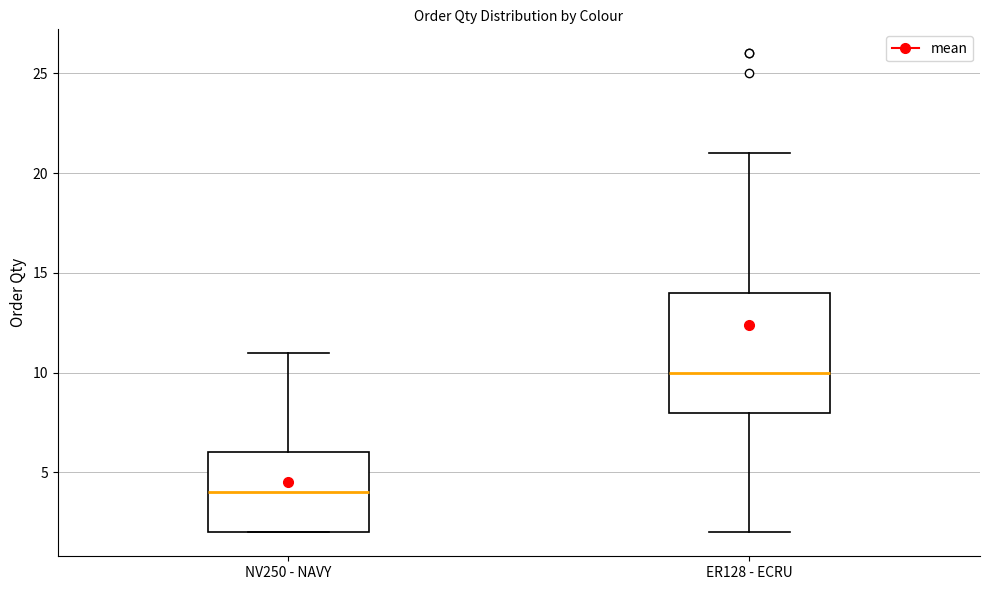

Reading left to right, read every box against the y-axis: the position of its median line, the range the box covers, and the ends of its whiskers. The values are not printed on the chart, so give them approximately, as read against the axis.

NV250 - NAVY: median 4, box 2 to 6, whiskers 2 to 11
ER128 - ECRU: median 10, box 8 to 14, whiskers 2 to 21